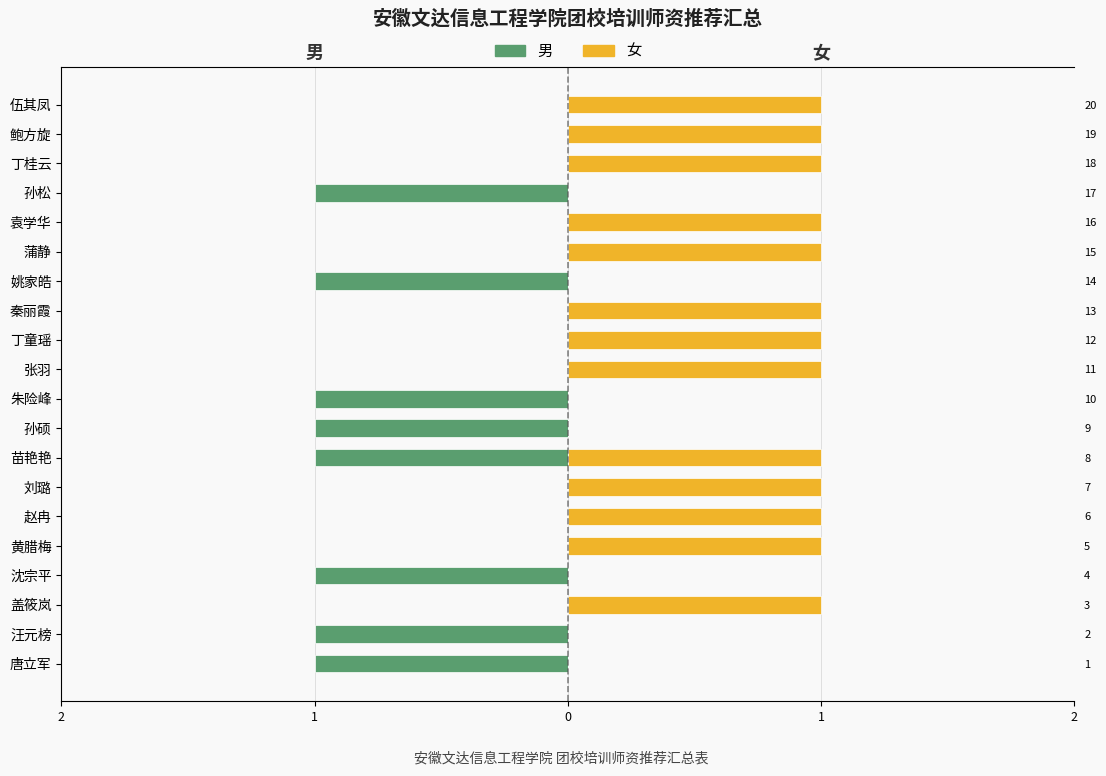

What are all the series names shown in the legend?

男, 女